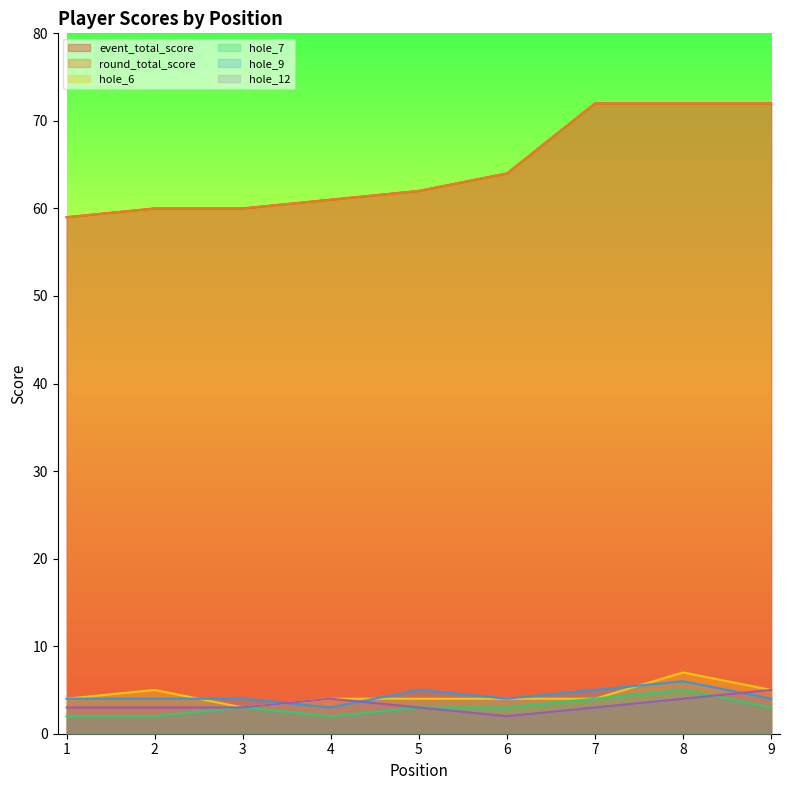

What is the sum of the hole_6 values at 3 and 8?

10